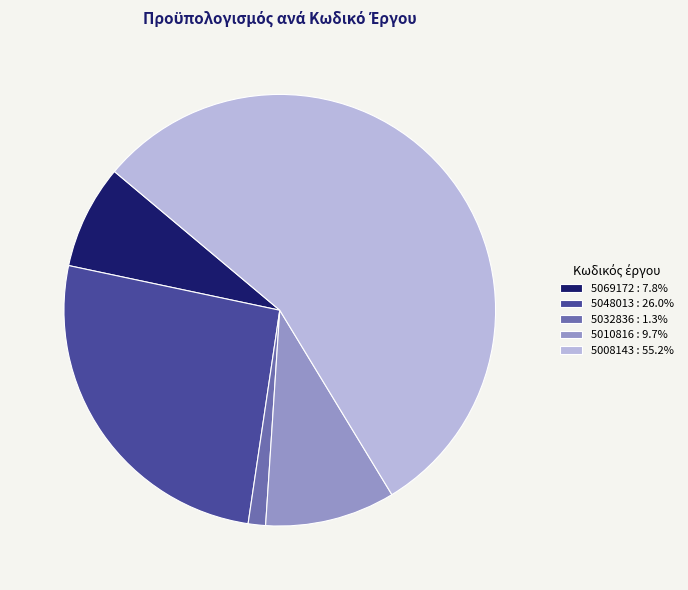

Which slice is the smallest?

5032836